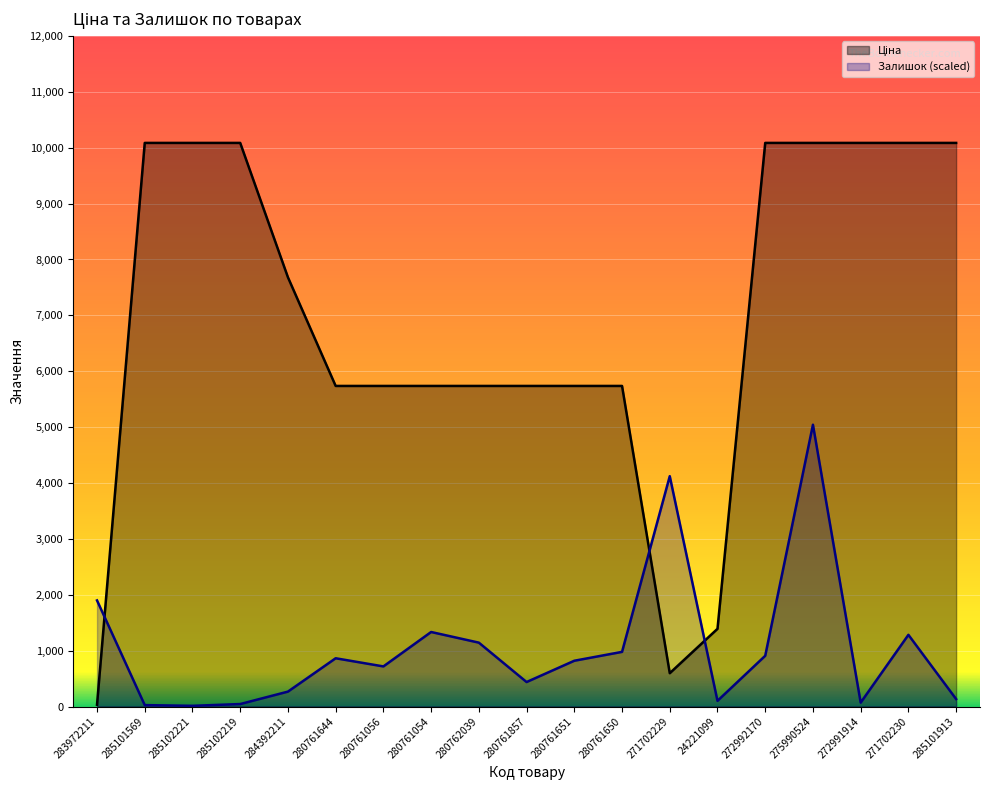

Between 285101569 and 280761054, which is larger?

285101569